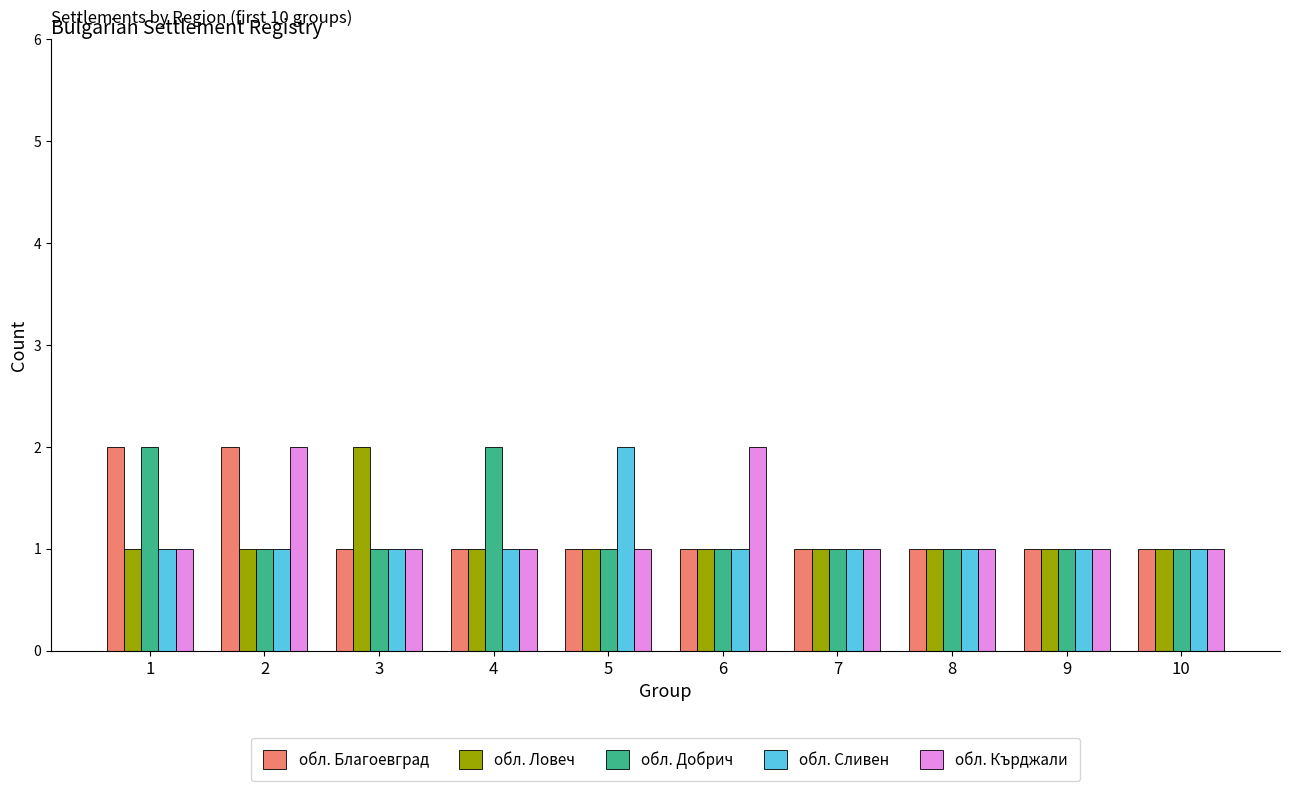

Read the обл. Ловеч value at 6.

1